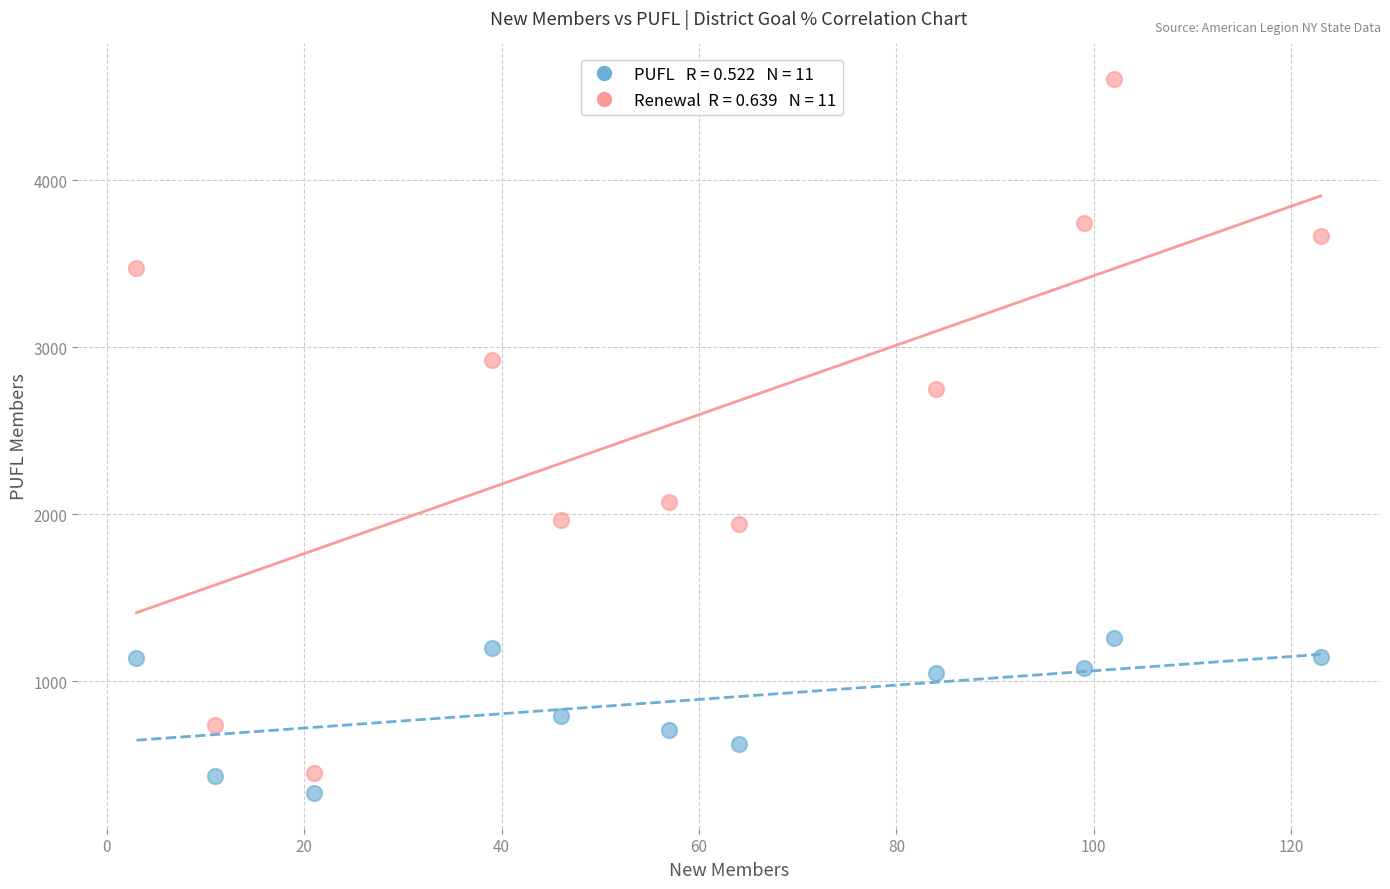

Across all data points, what is the range of Y values (max minus min)?

4274